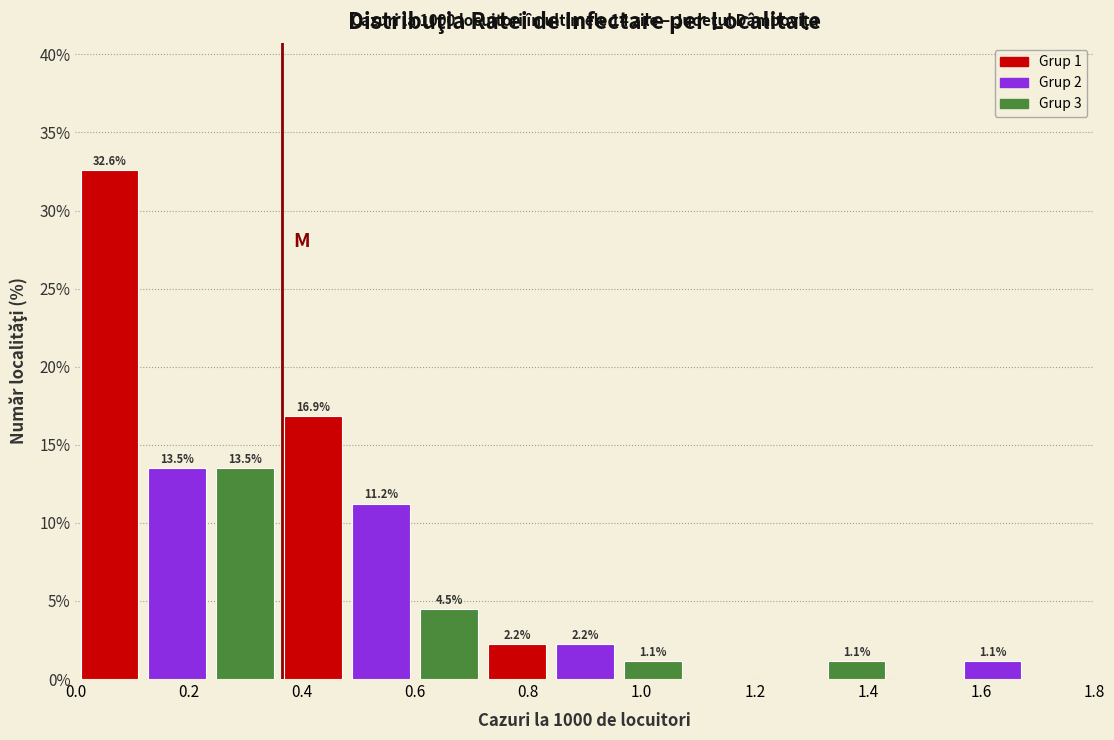

Over which range of the x-axis is the bar tallest?

0.00 to 0.12